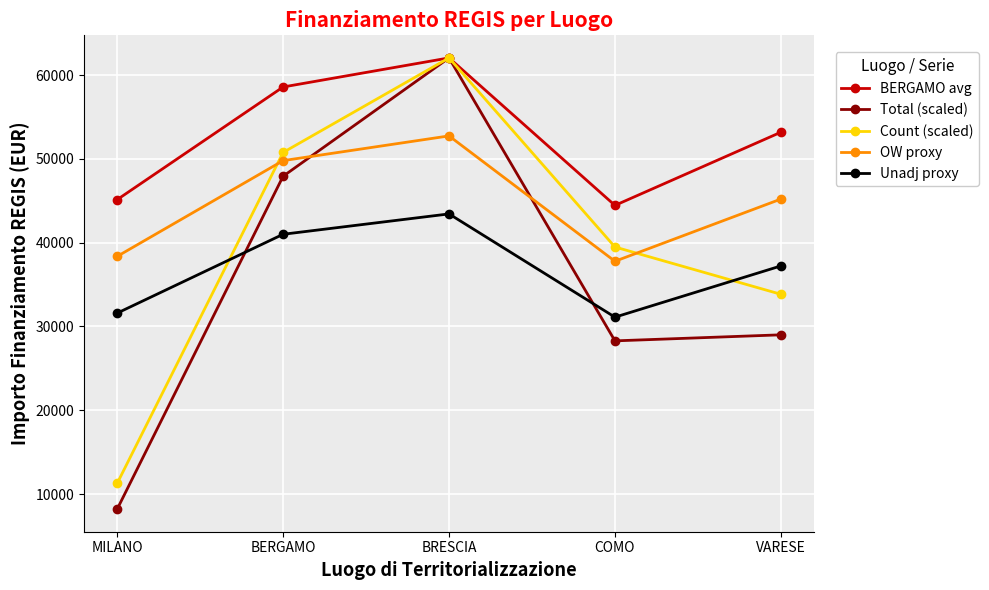

Reading left to right, extract all data points from this chart.

BERGAMO avg: MILANO=45134.3	BERGAMO=58575.1	BRESCIA=62045.7	COMO=44448.1	VARESE=53178.4
Total (scaled): MILANO=8206.2	BERGAMO=47925.0	BRESCIA=62045.7	COMO=28285.2	VARESE=29006.4
Count (scaled): MILANO=11281.0	BERGAMO=50764.6	BRESCIA=62045.7	COMO=39483.6	VARESE=33843.1
OW proxy: MILANO=38364.2	BERGAMO=49788.8	BRESCIA=52738.8	COMO=37780.9	VARESE=45201.6
Unadj proxy: MILANO=31594.0	BERGAMO=41002.5	BRESCIA=43432.0	COMO=31113.7	VARESE=37224.8